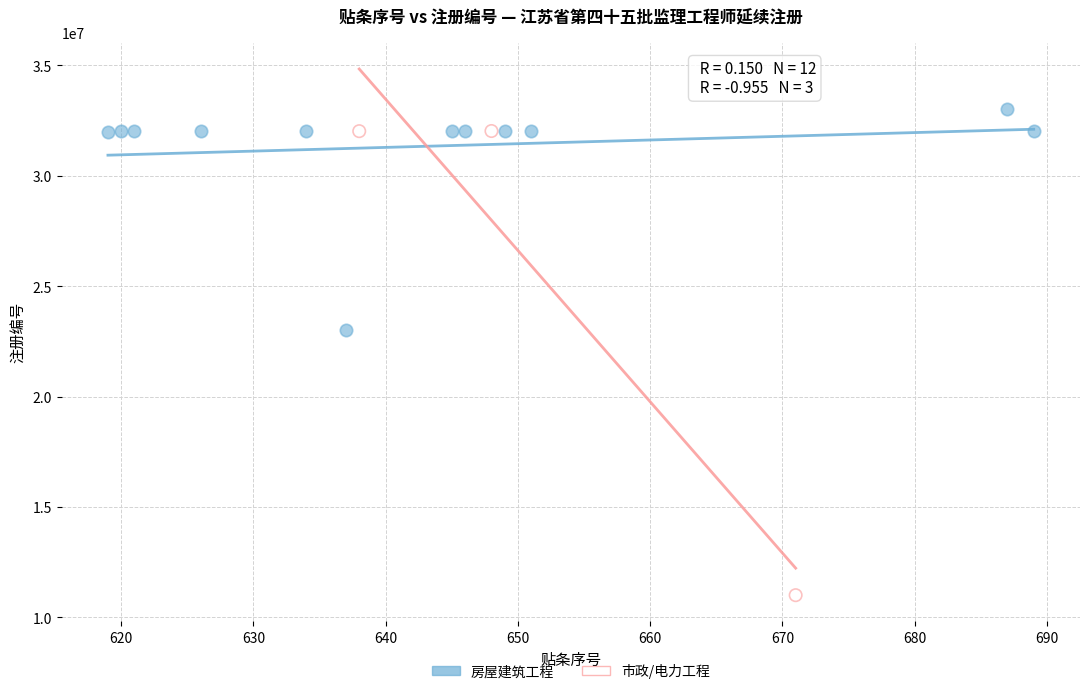

Which series contains the highest Y value?

房屋建筑工程